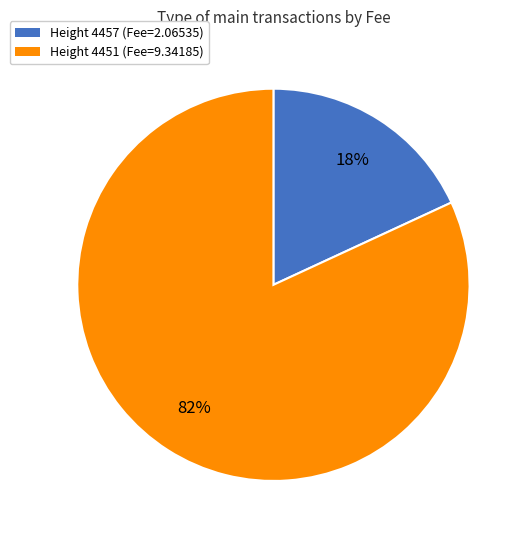

What percentage is the Height 4457 slice, to the nearest percent?

18%